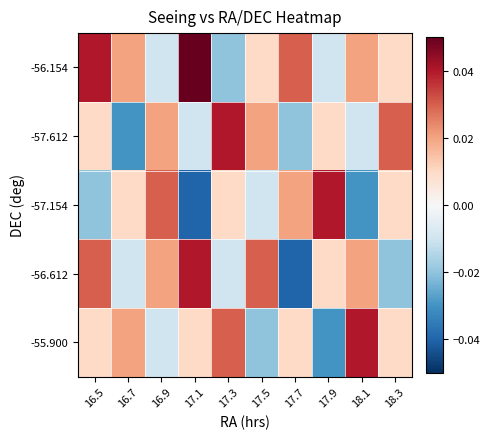

Reading left to right, transcribe all the data shown in this chart.

-56.154: 16.5=0.0	16.7=0.0	16.9=-0.0	17.1=0.1	17.3=-0.0	17.5=0.0	17.7=0.0	17.9=-0.0	18.1=0.0	18.3=0.0
-57.612: 16.5=0.0	16.7=-0.0	16.9=0.0	17.1=-0.0	17.3=0.0	17.5=0.0	17.7=-0.0	17.9=0.0	18.1=-0.0	18.3=0.0
-57.154: 16.5=-0.0	16.7=0.0	16.9=0.0	17.1=-0.0	17.3=0.0	17.5=-0.0	17.7=0.0	17.9=0.0	18.1=-0.0	18.3=0.0
-56.612: 16.5=0.0	16.7=-0.0	16.9=0.0	17.1=0.0	17.3=-0.0	17.5=0.0	17.7=-0.0	17.9=0.0	18.1=0.0	18.3=-0.0
-55.900: 16.5=0.0	16.7=0.0	16.9=-0.0	17.1=0.0	17.3=0.0	17.5=-0.0	17.7=0.0	17.9=-0.0	18.1=0.0	18.3=0.0